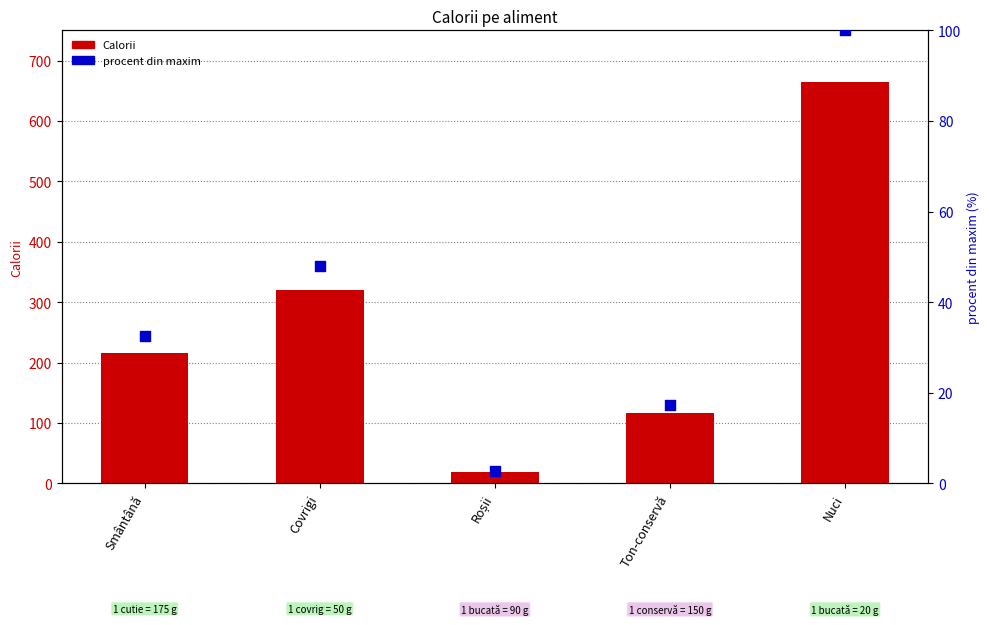

Which series has the widest spread of Y values?

Calorii